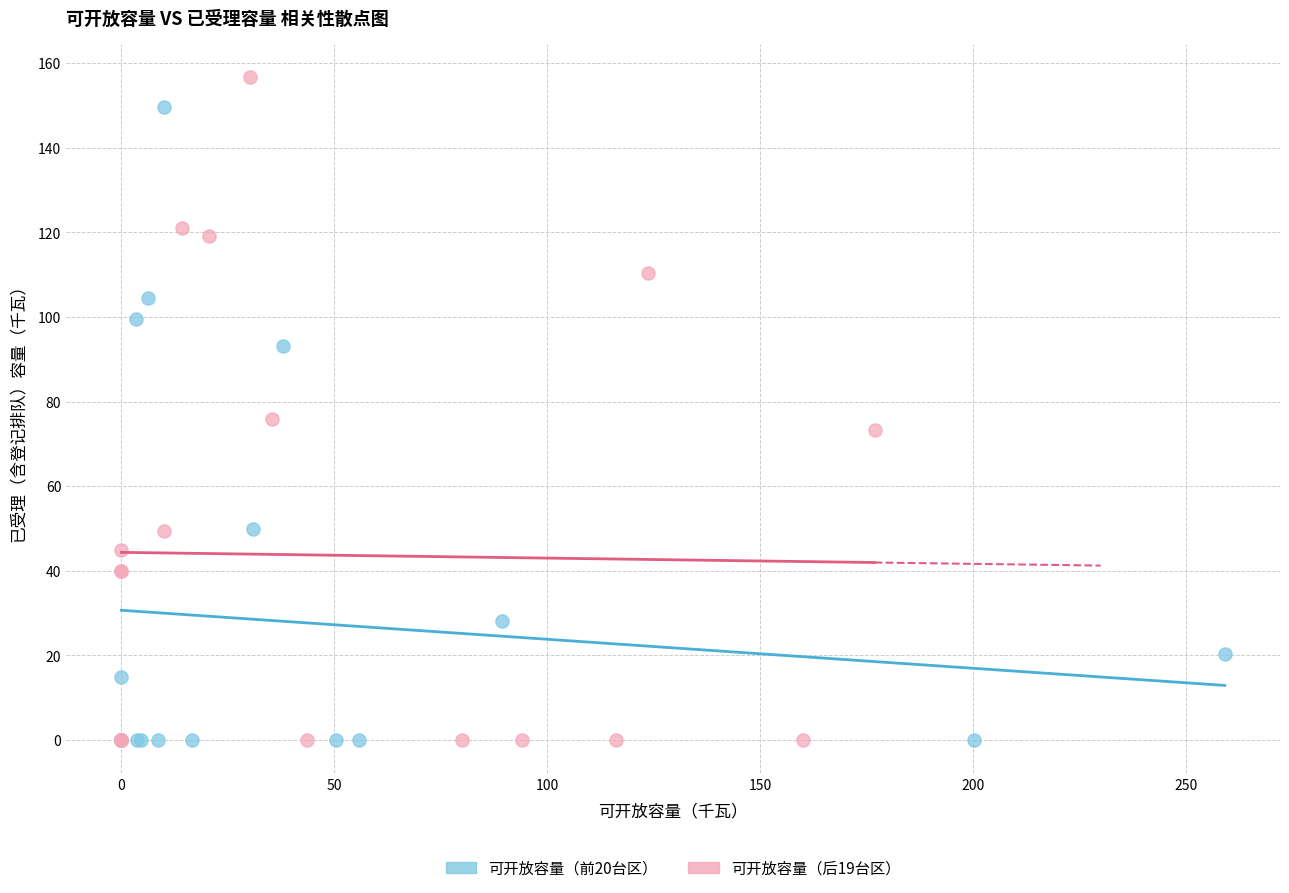

Which series reaches the maximum Y coordinate?

可开放容量（后19台区）